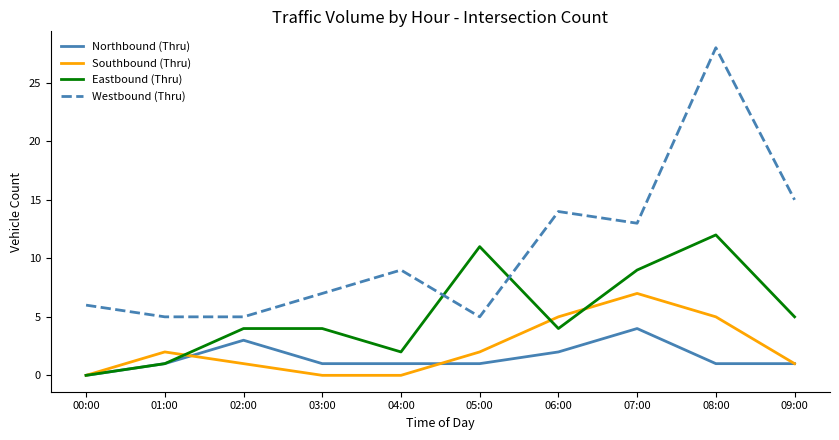

What is the sum of all Eastbound (Thru) values?

52